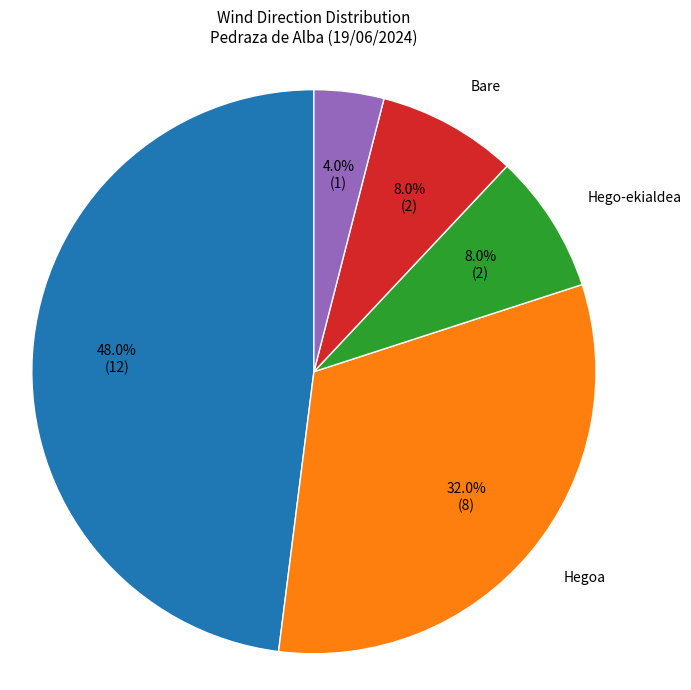

Is it true that Hegoa is 19% of the pie?

False